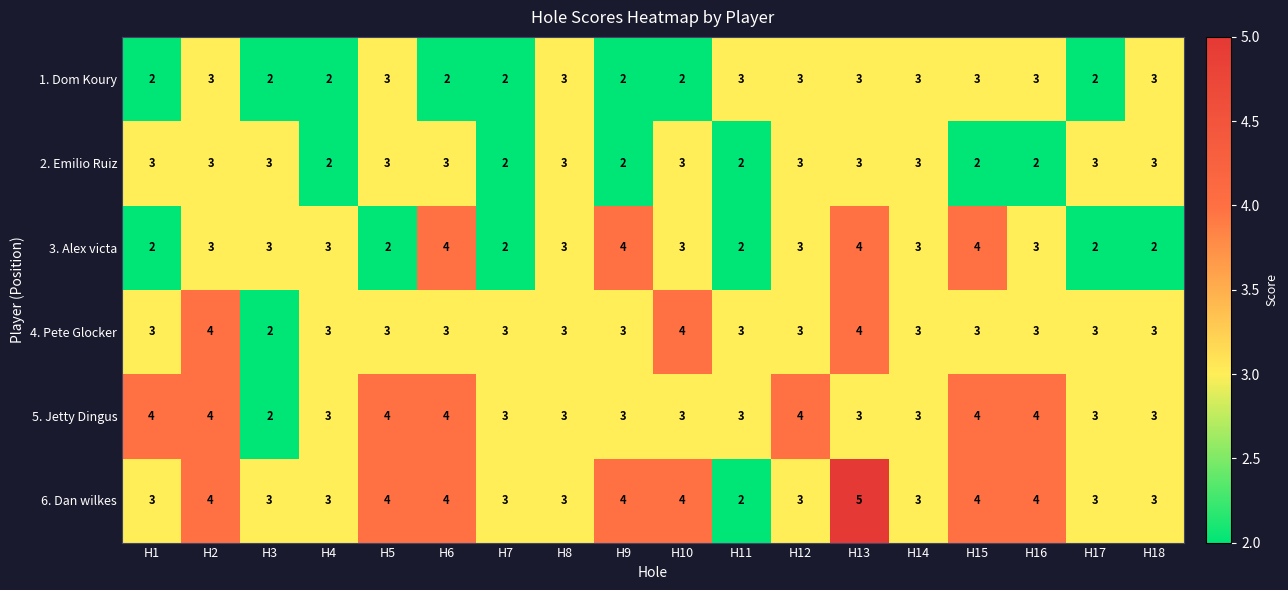

The 1. Dom Koury series shows 4 at H16. True or false?

False